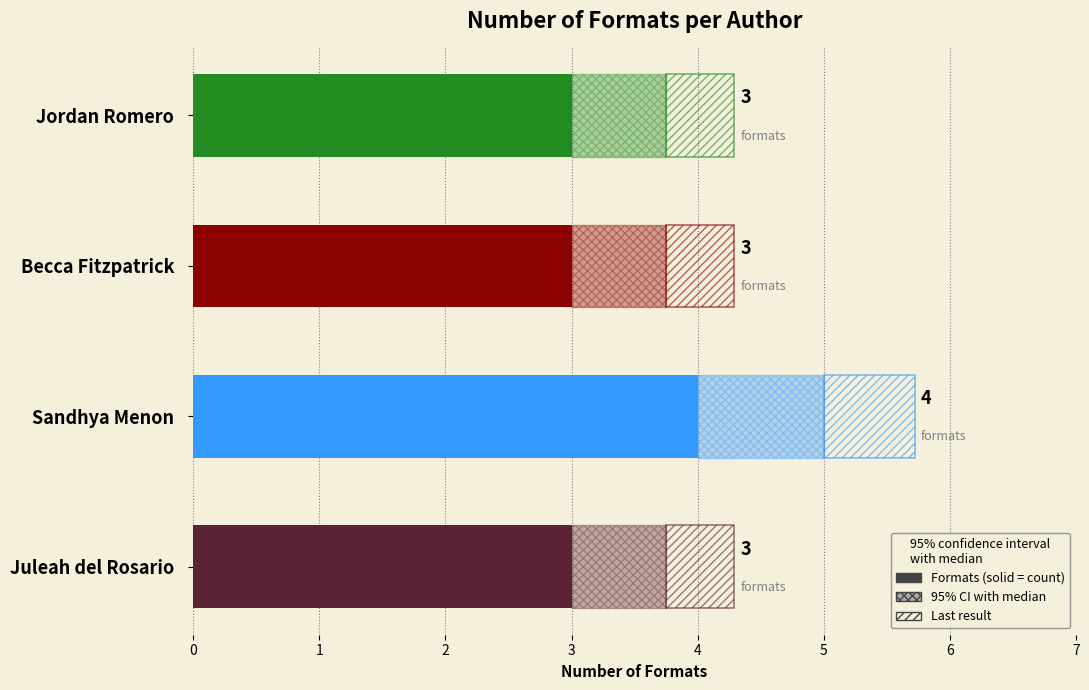

Rank the categories by value from lowest to highest.

0, 2, 3, 1